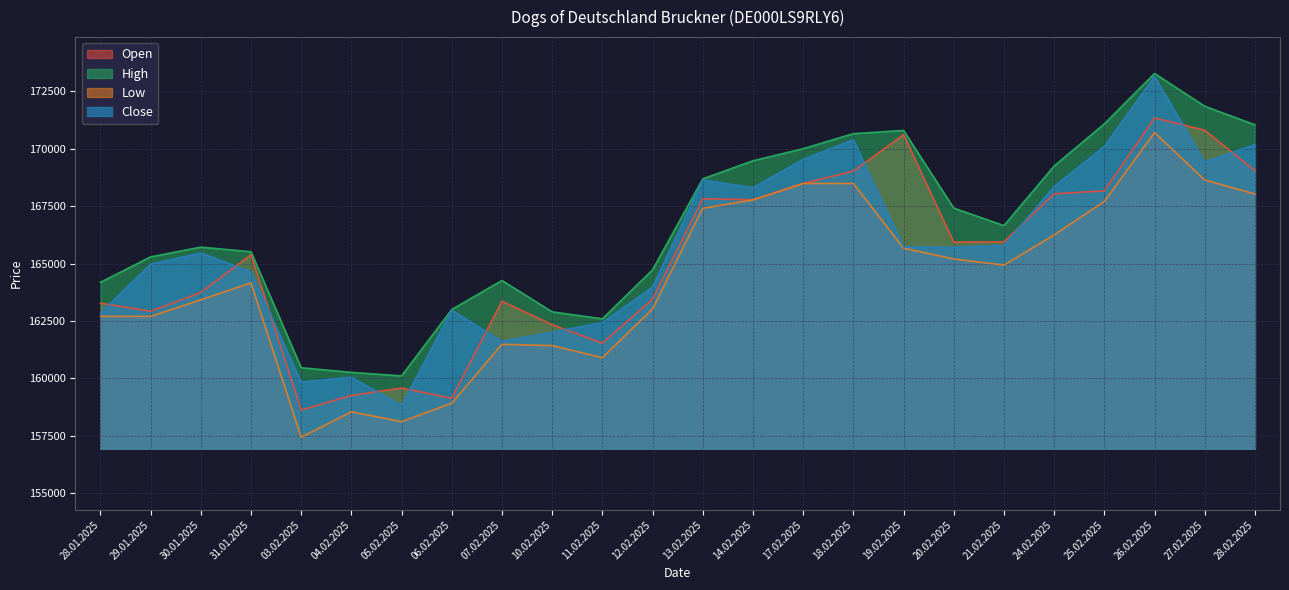

Which has a higher value, 11.02.2025 or 17.02.2025?

17.02.2025